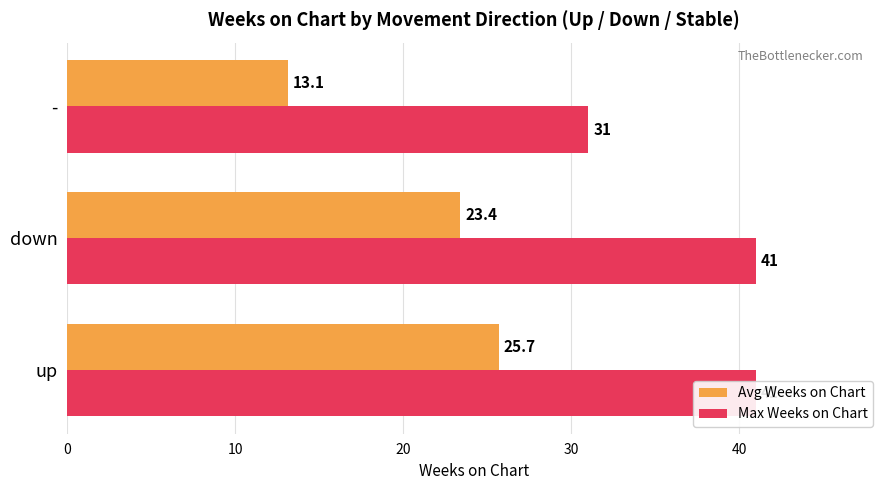

How many bars are there in each group?

2